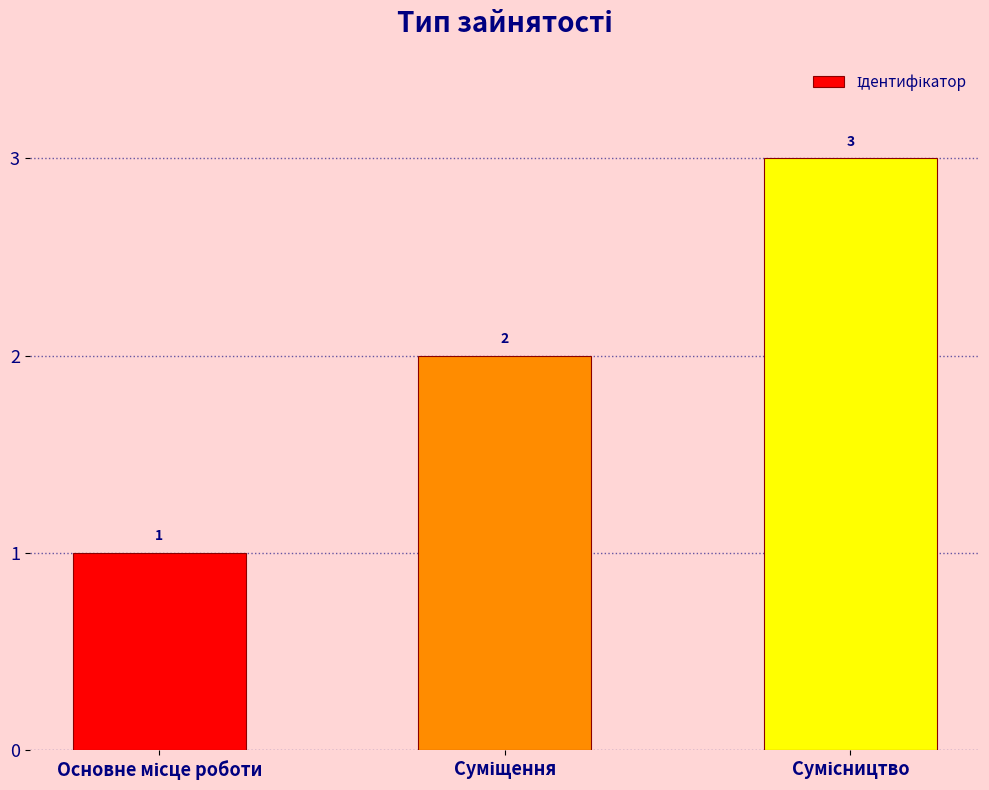

Count the values in the range 1 to 3.

3